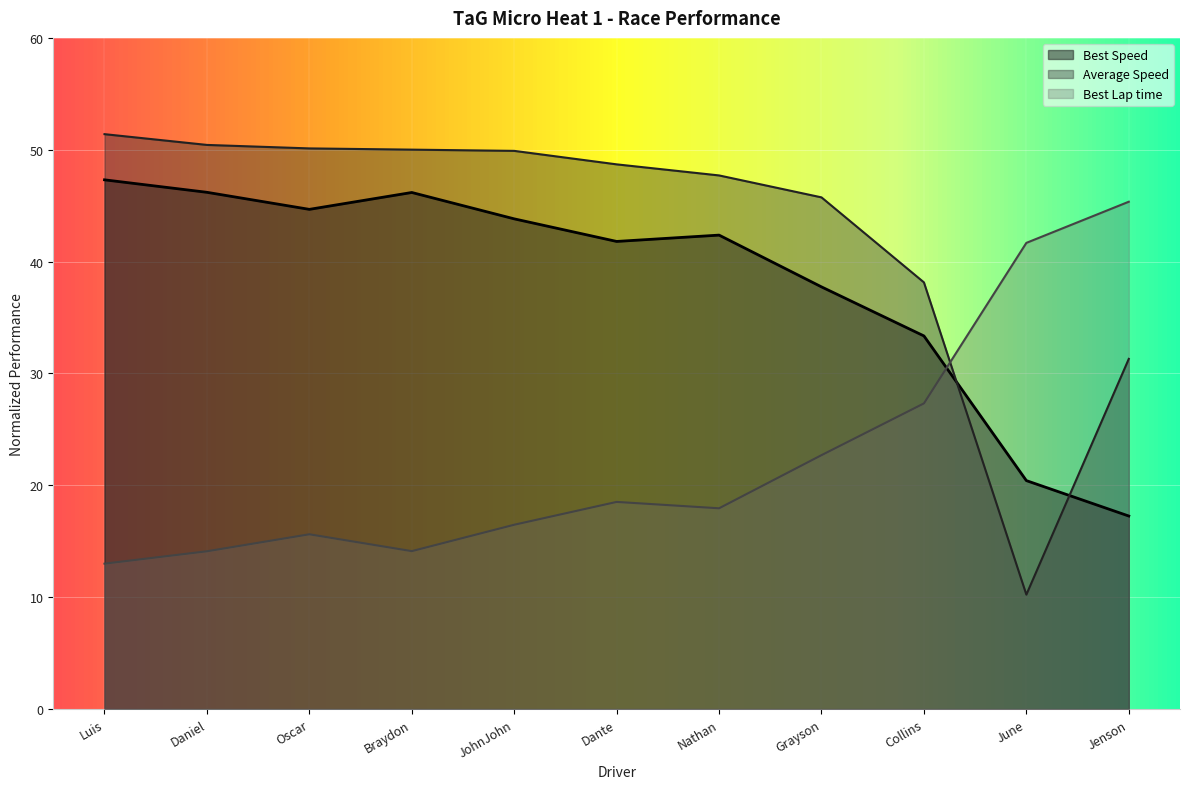

Rank the series by their maximum value, from lowest to highest.

Best Lap time, Best Speed, Average Speed